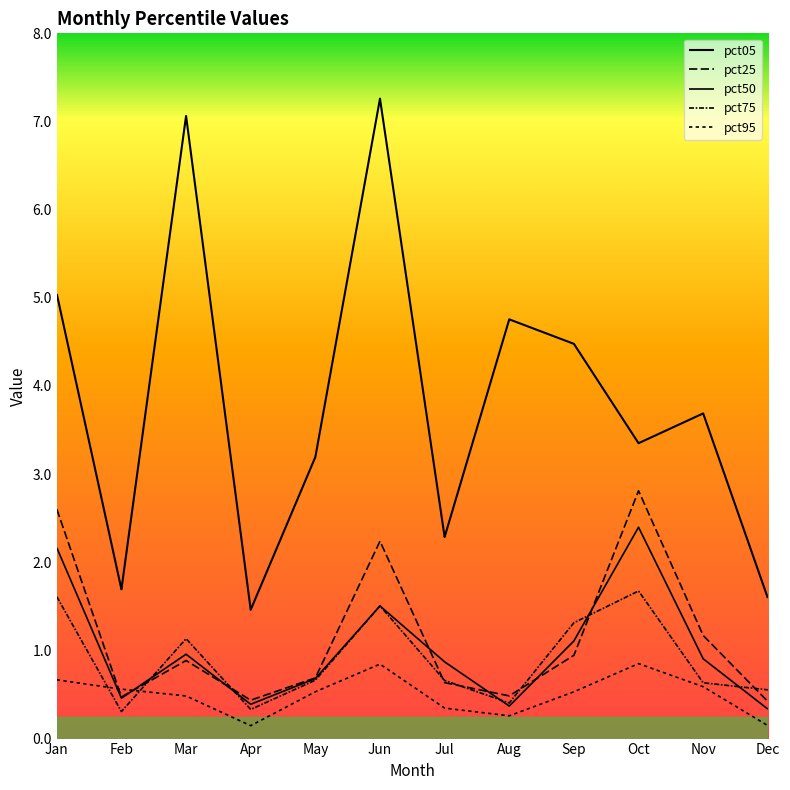

In pct05, how many points are lower than both neighbors (excluding endpoints)?

4